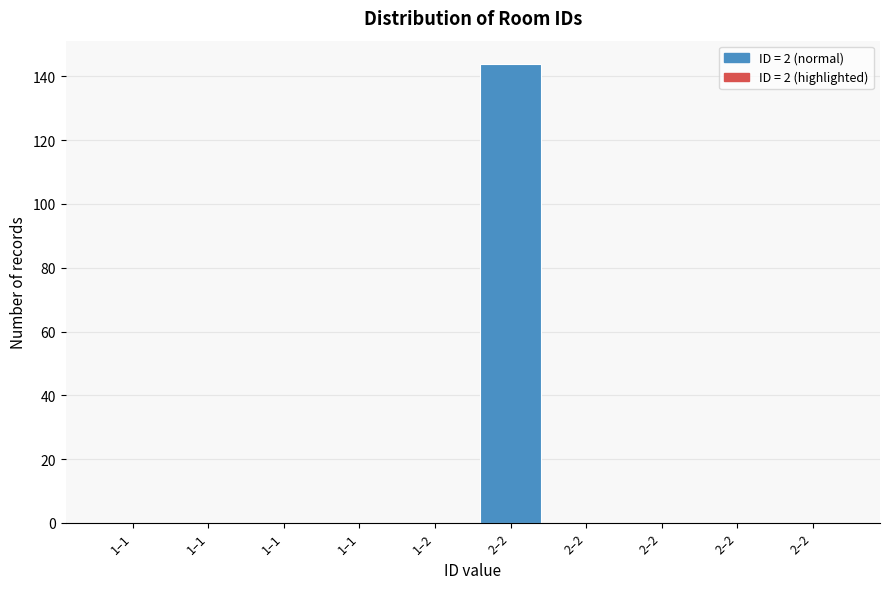

How many series are shown in this chart?

1